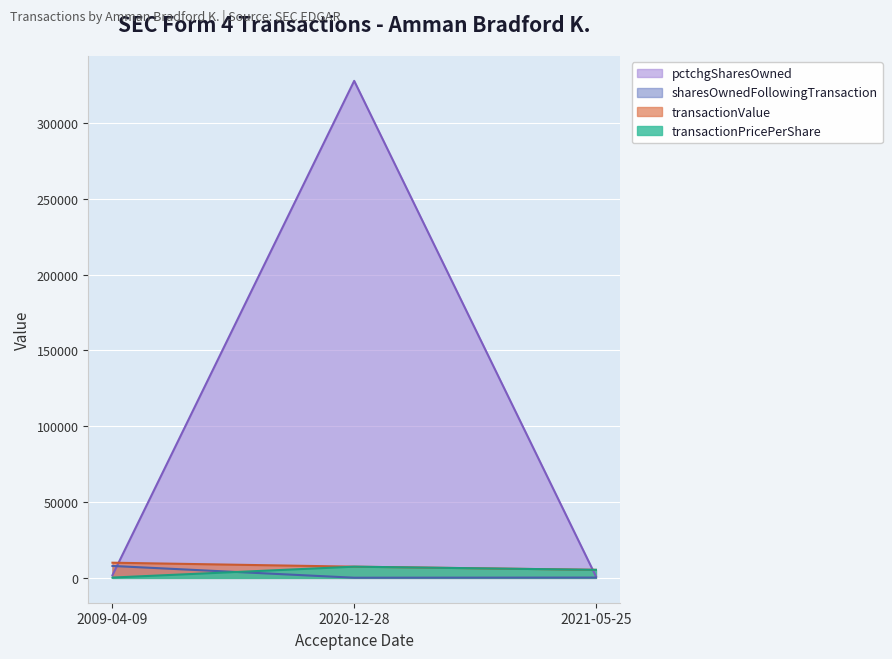

What is the lowest value of the pctchgSharesOwned series?

1000.0